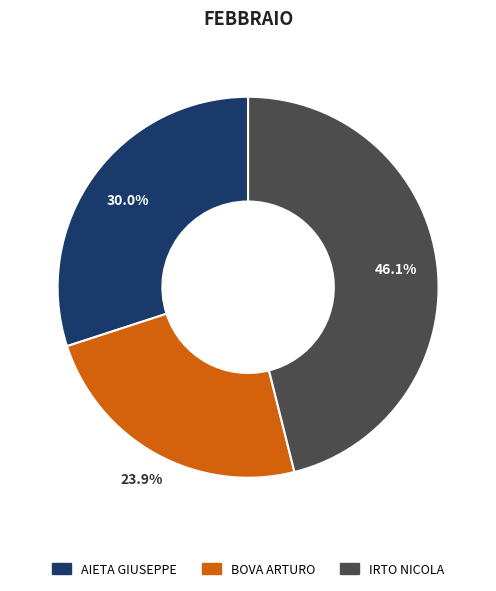

What percentage is the AIETA GIUSEPPE slice, to the nearest percent?

30%